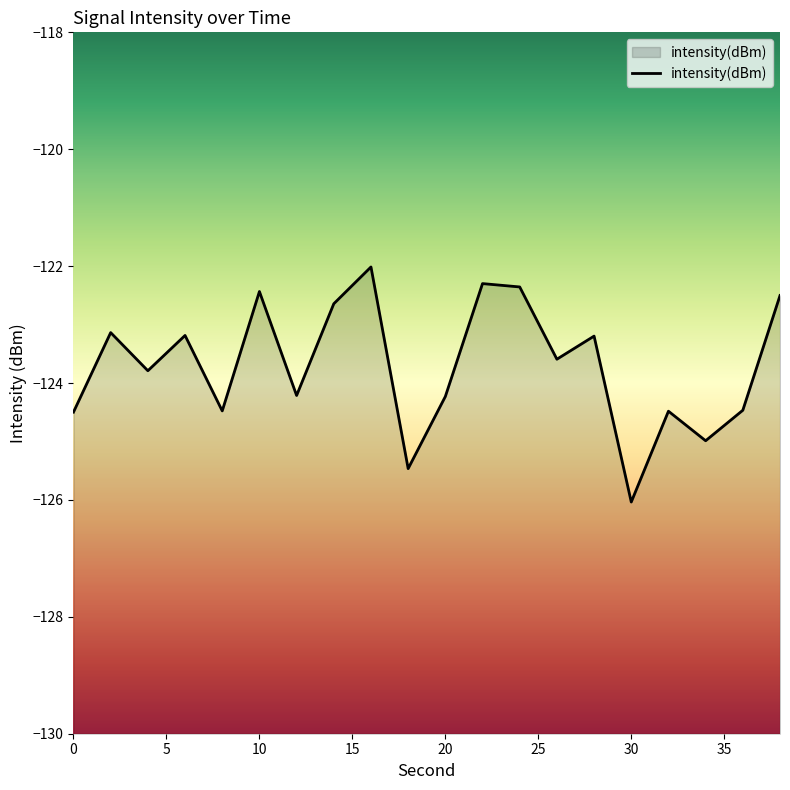

Where does the data first go above -123?

10